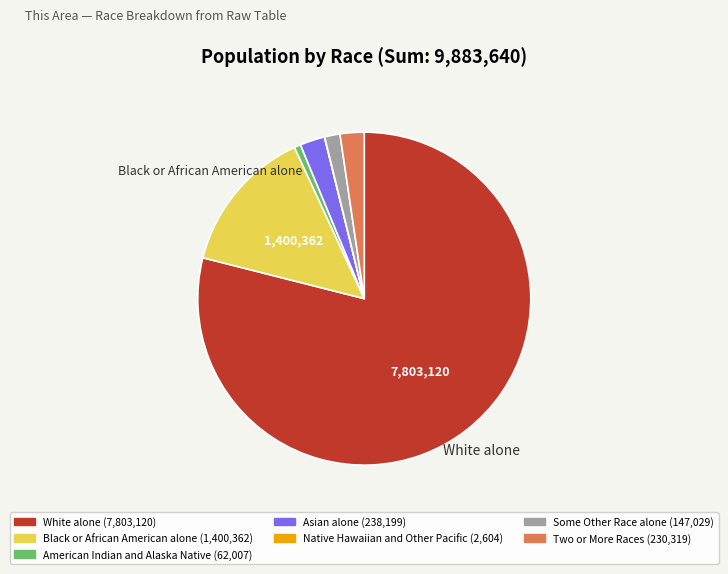

Is there any slice that represents more than half of the pie?

Yes